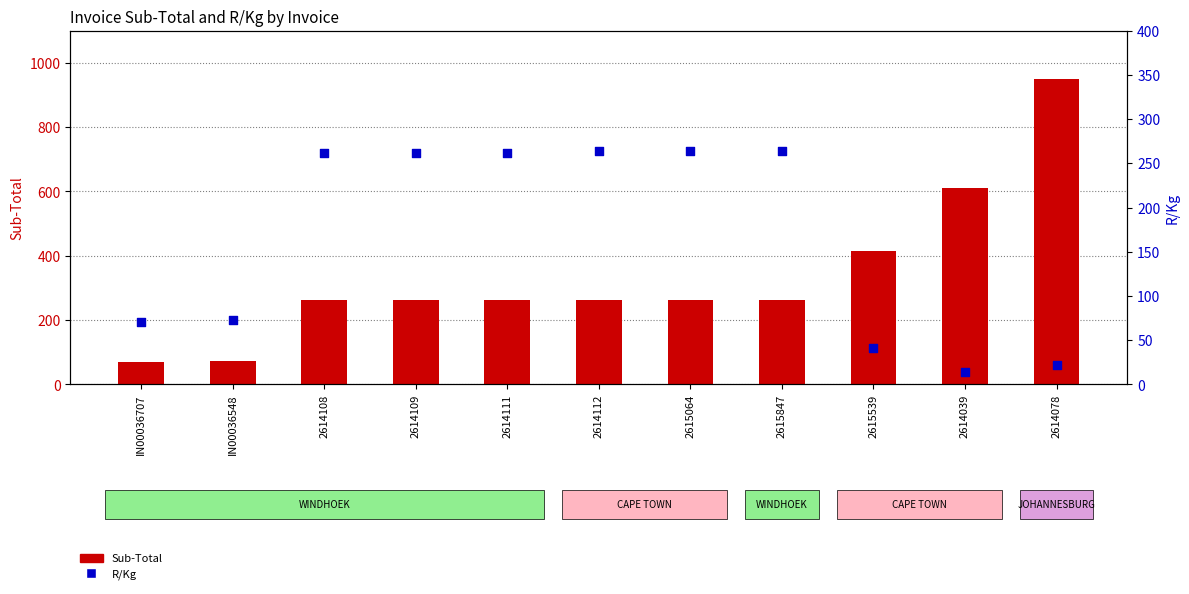

Which series contains the lowest Y value?

R/Kg